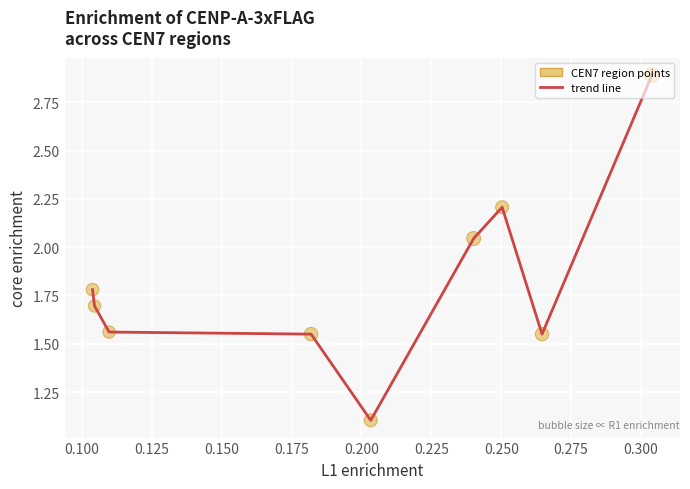

What is the smallest value displayed?

1.1